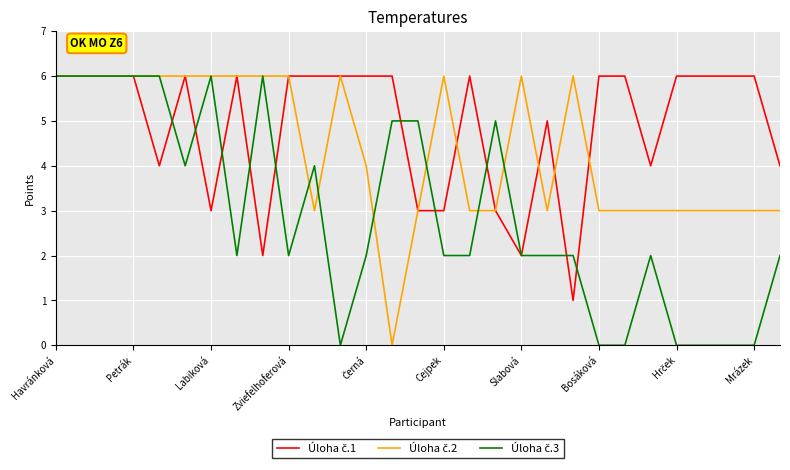

What is the maximum value shown in the chart?

6